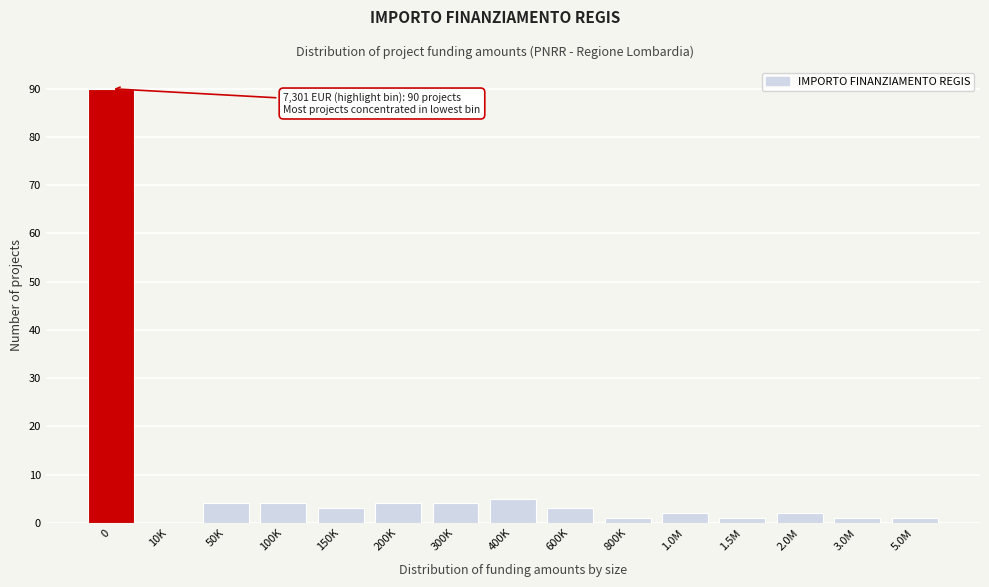

Reading left to right, extract all data points from this chart.

0=90	10K=0	50K=4	100K=4	150K=3	200K=4	300K=4	400K=5	600K=3	800K=1	1.0M=2	1.5M=1	2.0M=2	3.0M=1	5.0M=1